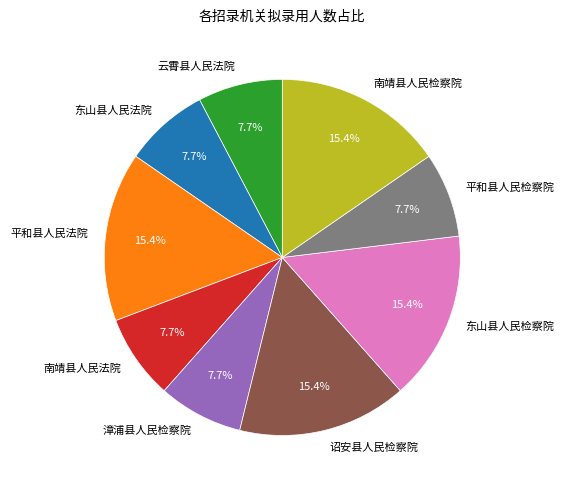

Does any single category account for the majority?

No